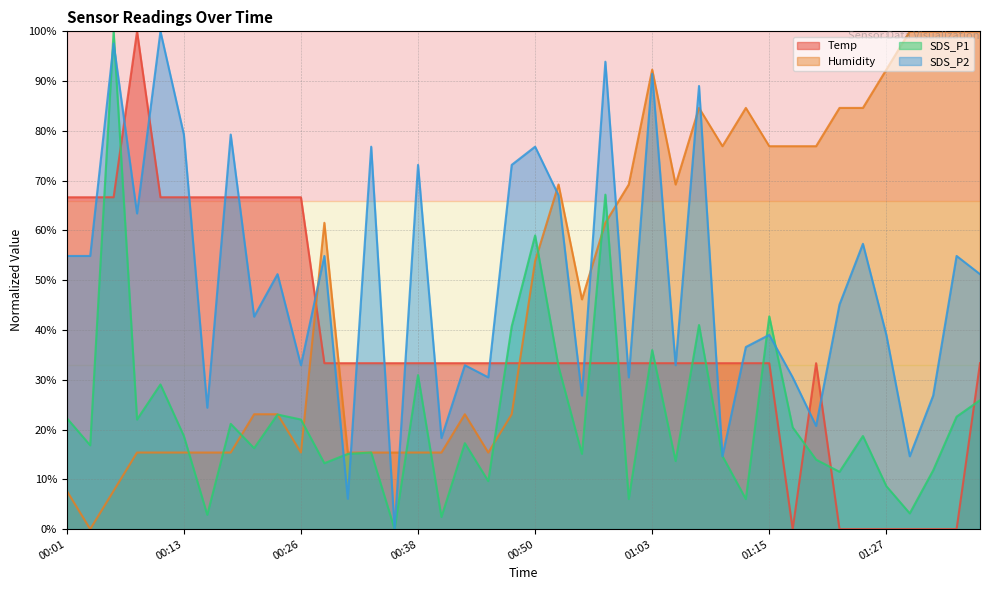

Reading left to right, extract all data points from this chart.

Temp: 66.7	66.7	66.7	100.0	66.7	66.7	66.7	66.7	66.7	66.7	66.7	33.3	33.3	33.3	33.3	33.3	33.3	33.3	33.3	33.3	33.3	33.3	33.3	33.3	33.3	33.3	33.3	33.3	33.3	33.3	33.3	0.0	33.3	0.0	0.0	0.0	0.0	0.0	0.0	33.3
Humidity: 7.7	0.0	7.7	15.4	15.4	15.4	15.4	15.4	23.1	23.1	15.4	61.5	15.4	15.4	15.4	15.4	15.4	23.1	15.4	23.1	53.8	69.2	46.2	61.5	69.2	92.3	69.2	84.6	76.9	84.6	76.9	76.9	76.9	84.6	84.6	92.3	100.0	100.0	100.0	100.0
SDS_P1: 22.3	16.8	100.0	22.0	29.1	18.7	2.9	21.2	16.3	23.0	22.0	13.2	15.1	15.4	0.0	30.9	2.4	17.3	9.6	40.7	59.0	32.7	15.1	67.2	6.0	36.0	13.7	41.0	14.7	6.0	42.7	20.4	14.0	11.5	18.7	8.6	3.2	11.8	22.6	25.9
SDS_P2: 54.9	54.9	97.6	63.4	100.0	79.3	24.4	79.3	42.7	51.2	32.9	54.9	6.1	76.8	0.0	73.2	18.3	32.9	30.5	73.2	76.8	67.1	26.8	93.9	30.5	91.5	32.9	89.0	14.6	36.6	39.0	30.5	20.7	45.1	57.3	39.0	14.6	26.8	54.9	51.2